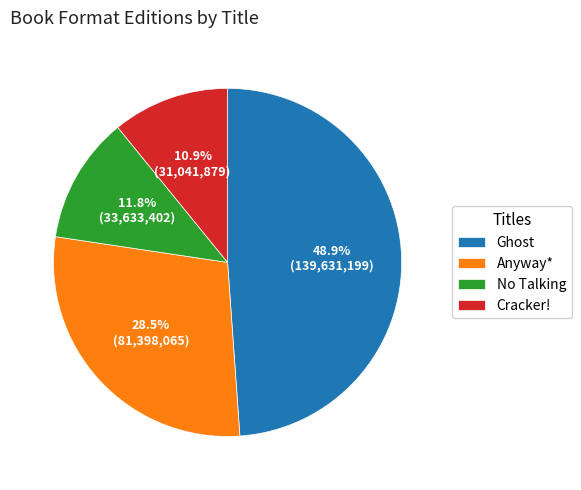

To the nearest percent, what is the difference between the No Talking and Cracker! slice percentages?

1%